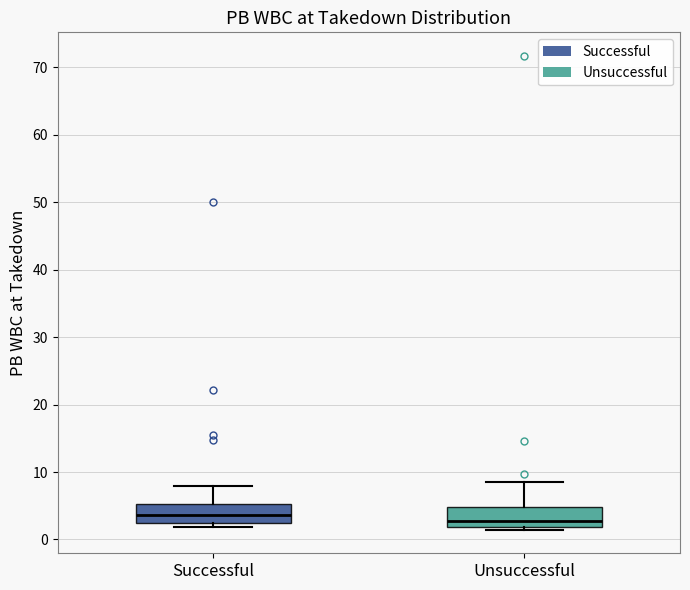

Where does the upper whisker of the box for Successful end on the y-axis? The values are not printed on the chart, so give them approximately, as read against the axis.

8